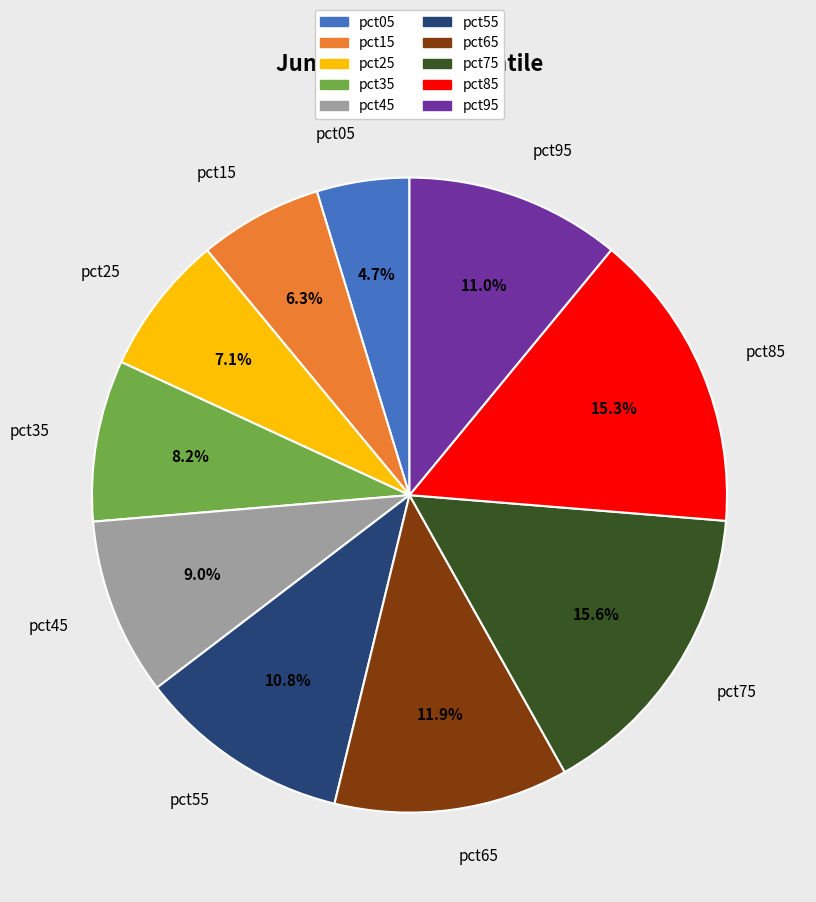

How many segments does this pie chart have?

10